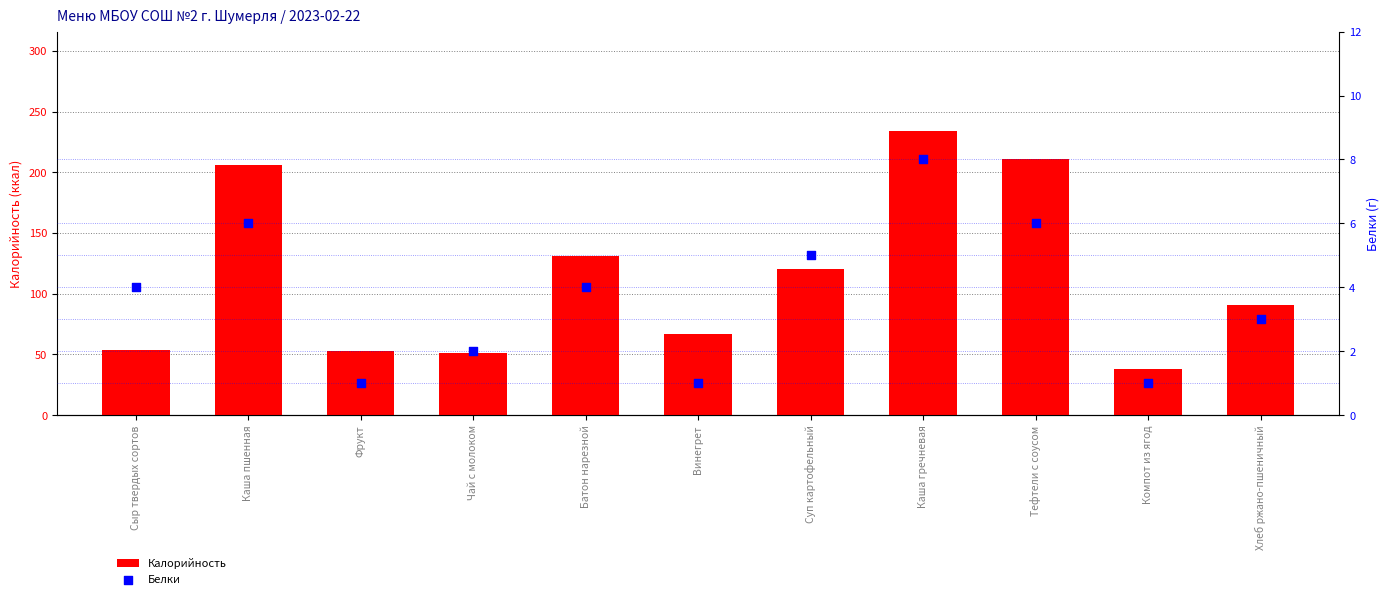

What is the total value across all series at Хлеб ржано-пшеничный?

94